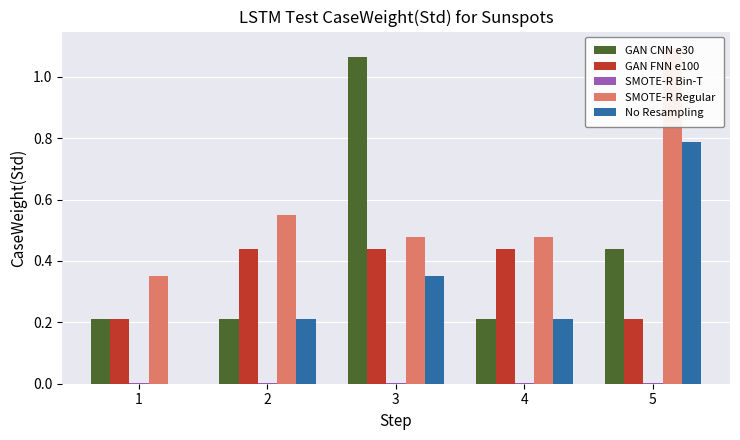

Reading left to right, extract all data points from this chart.

GAN CNN e30: 1=0.2	2=0.2	3=1.1	4=0.2	5=0.4
GAN FNN e100: 1=0.2	2=0.4	3=0.4	4=0.4	5=0.2
SMOTE-R Bin-T: 1=0.0	2=0.0	3=0.0	4=0.0	5=0.0
SMOTE-R Regular: 1=0.4	2=0.6	3=0.5	4=0.5	5=1.1
No Resampling: 1=0.0	2=0.2	3=0.4	4=0.2	5=0.8